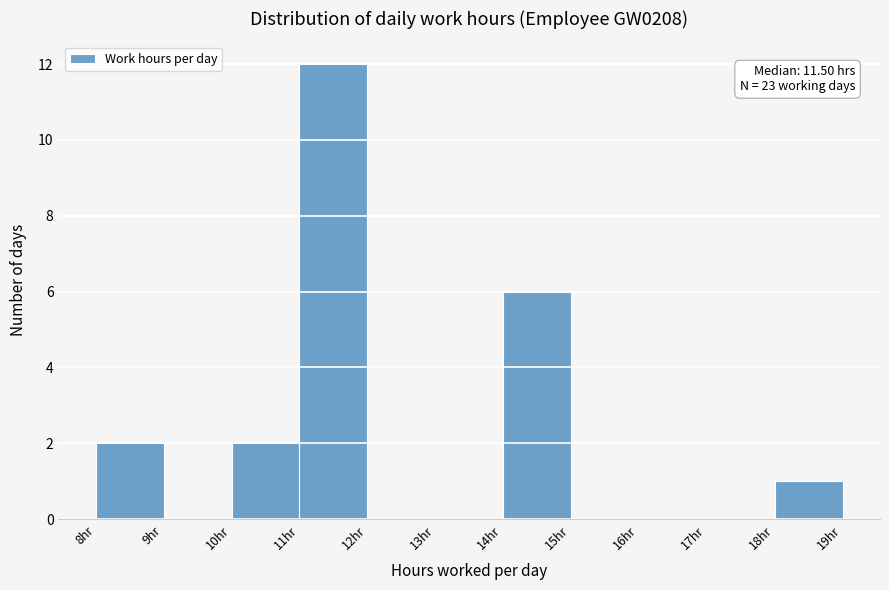

Over which range of the x-axis is the bar tallest?

11 to 12